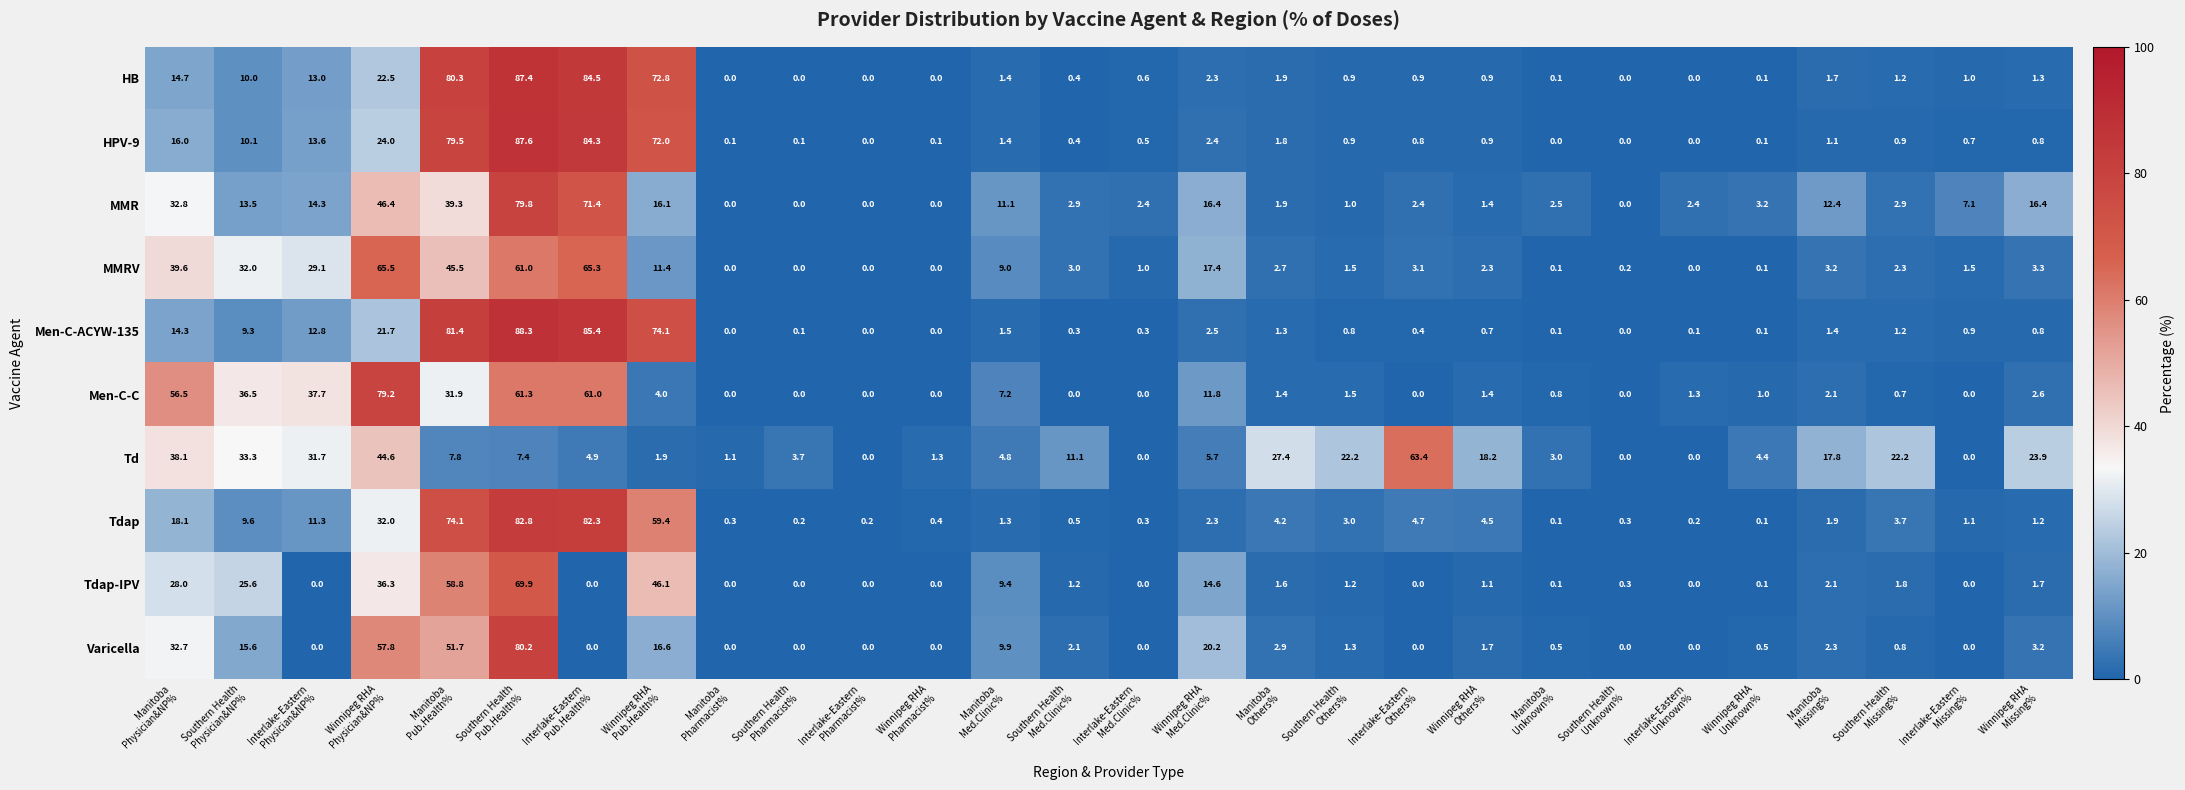

Which series changed the most between Interlake-Eastern
Pub.Health% and Southern Health
Others%?

Men-C-ACYW-135